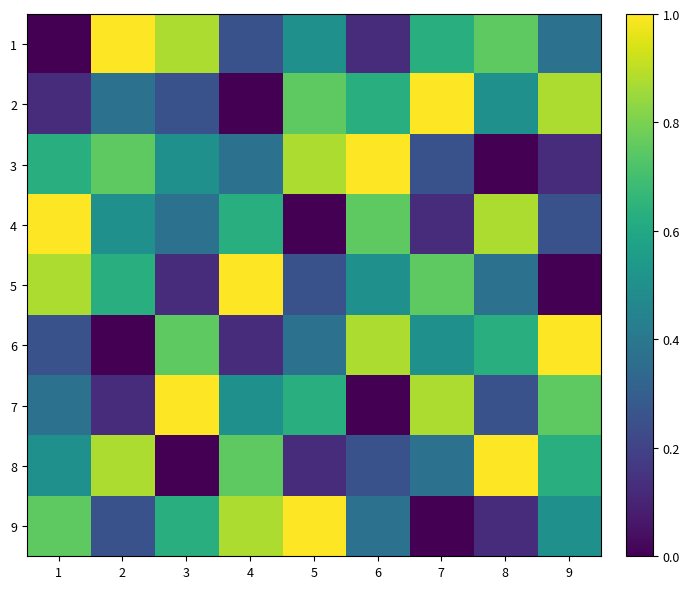

How many distinct data groups are displayed?

9